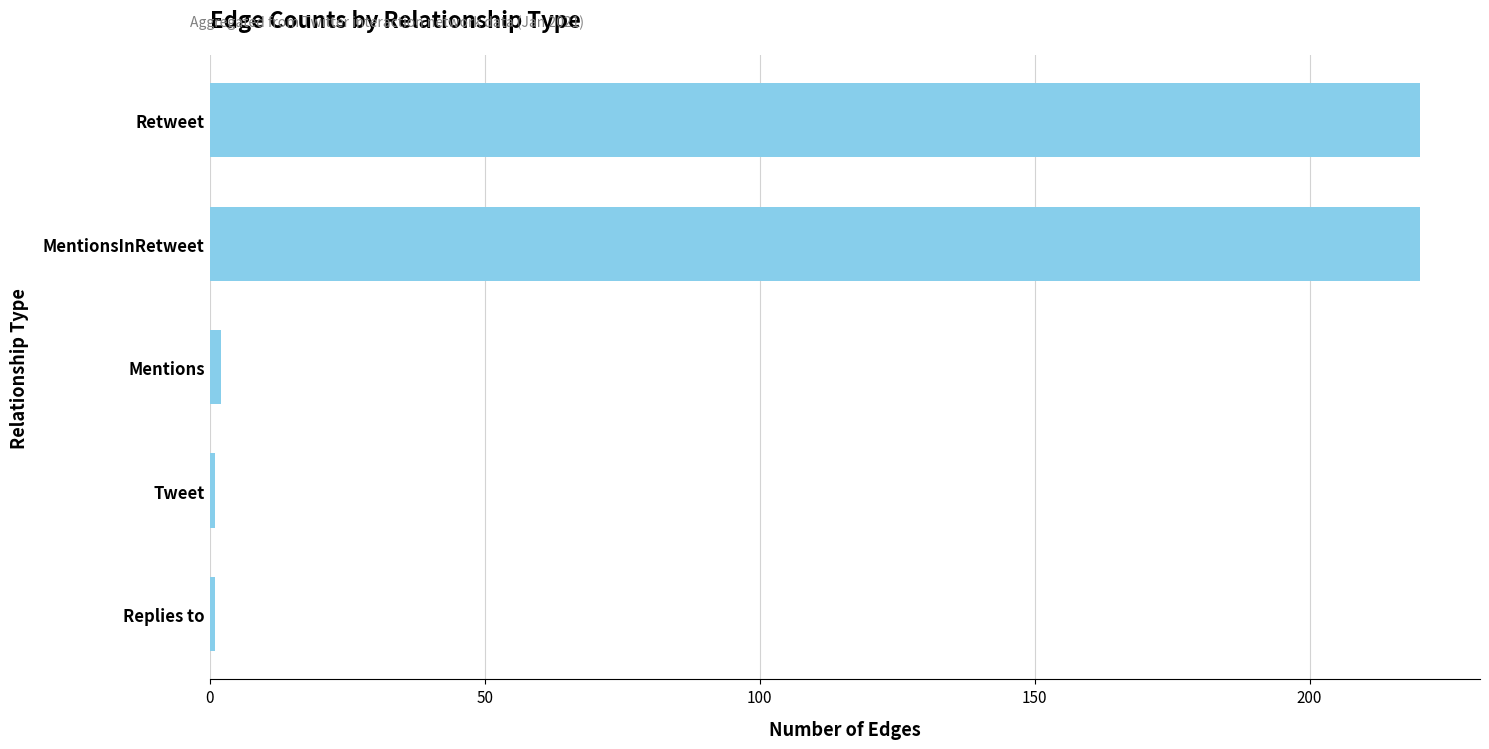

How many data points are less than 2?

2